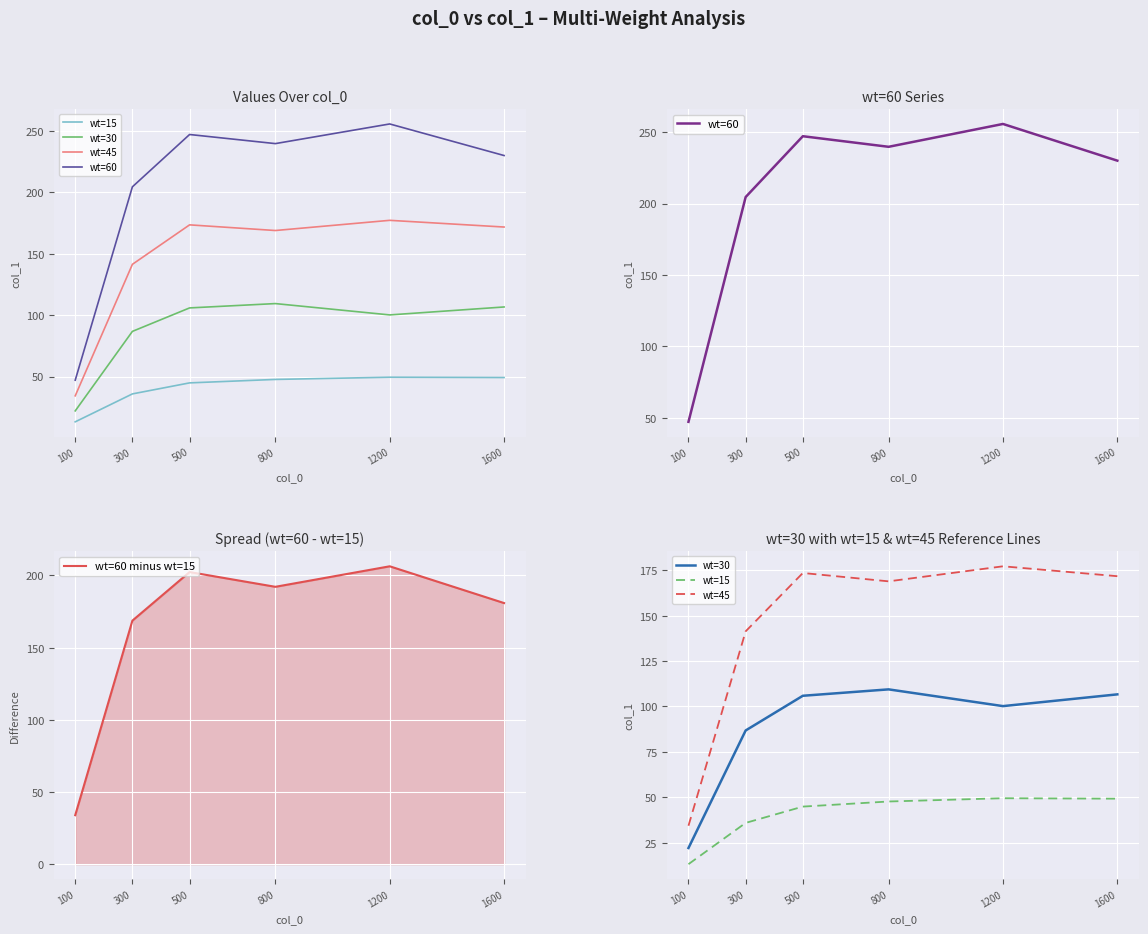

True or false: wt=15 has more than 1 interior local peaks.

False